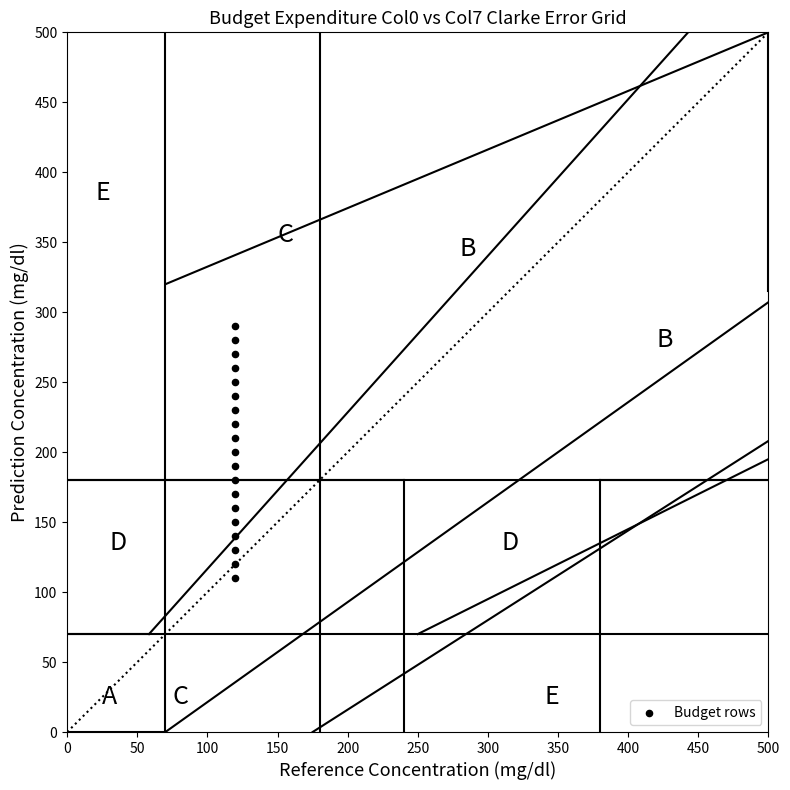

What is the range of Y values (max minus min)?

180